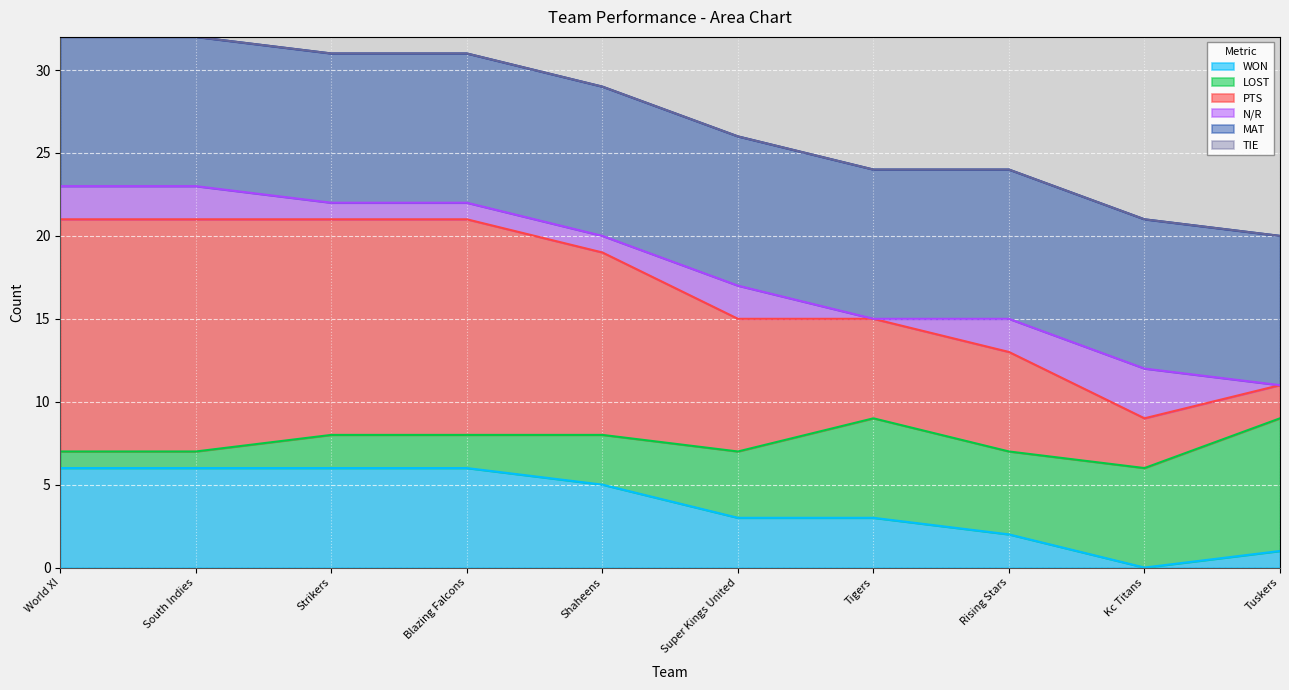

The value of WON at Tigers is 1. True or false?

False